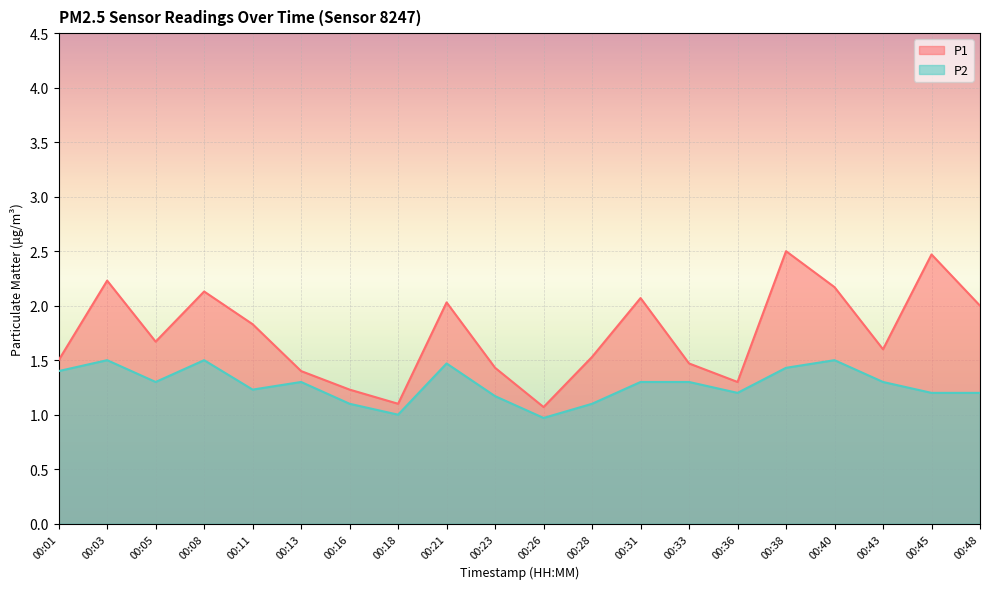

At which label is P2 closest to 1?

00:18